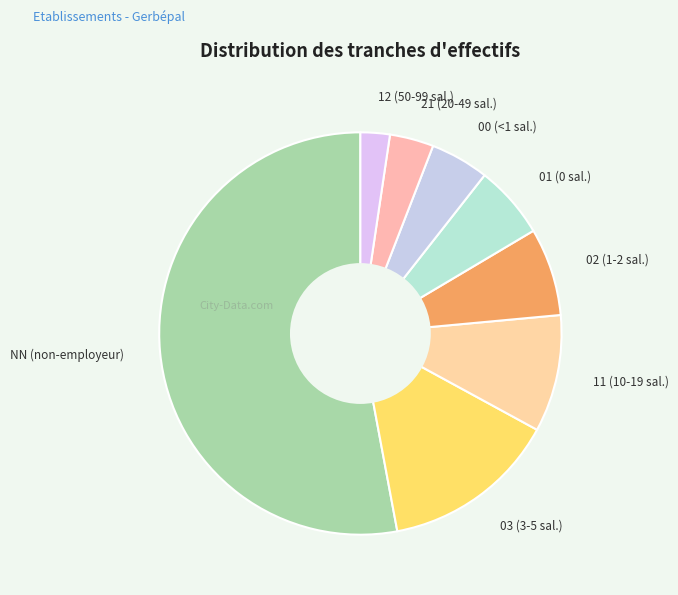

Is the sum of 12 and 02 greater than half?

No